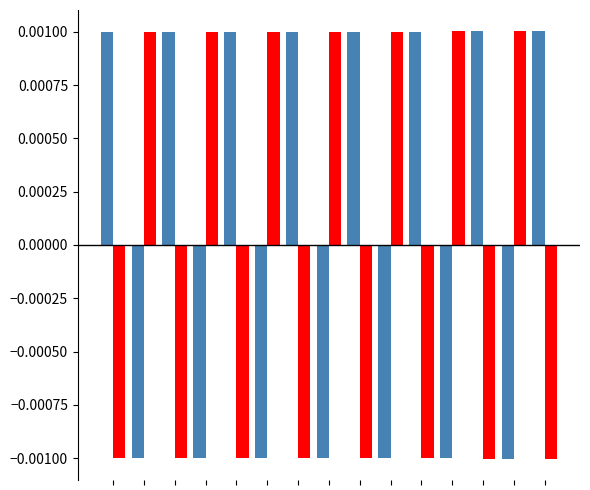

How many series are shown in this chart?

2